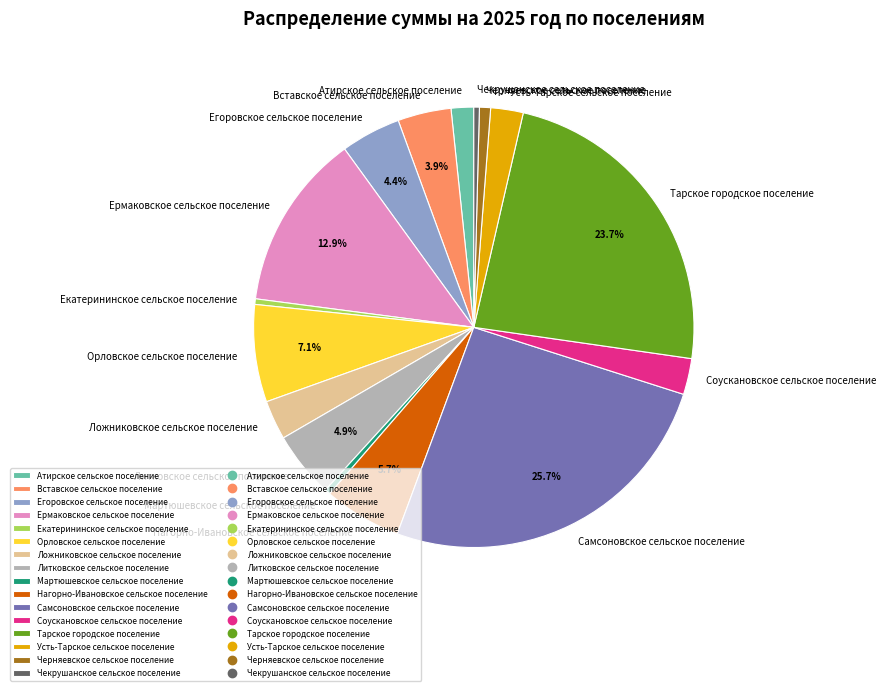

How many segments does this pie chart have?

16